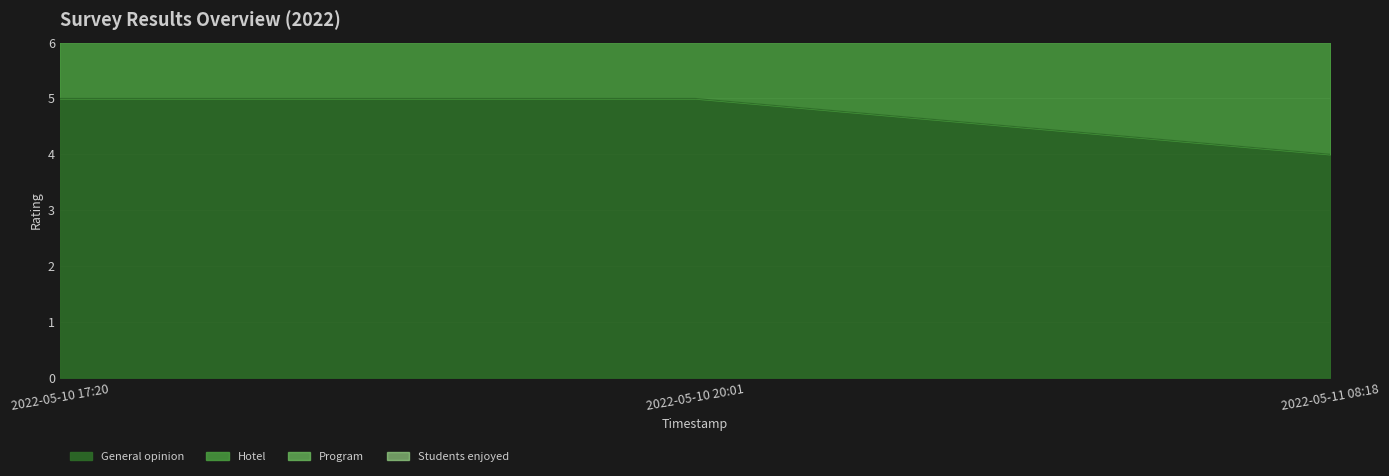

List the labels in order of General opinion value, smallest first.

2022-05-11 08:18, 2022-05-10 17:20, 2022-05-10 20:01